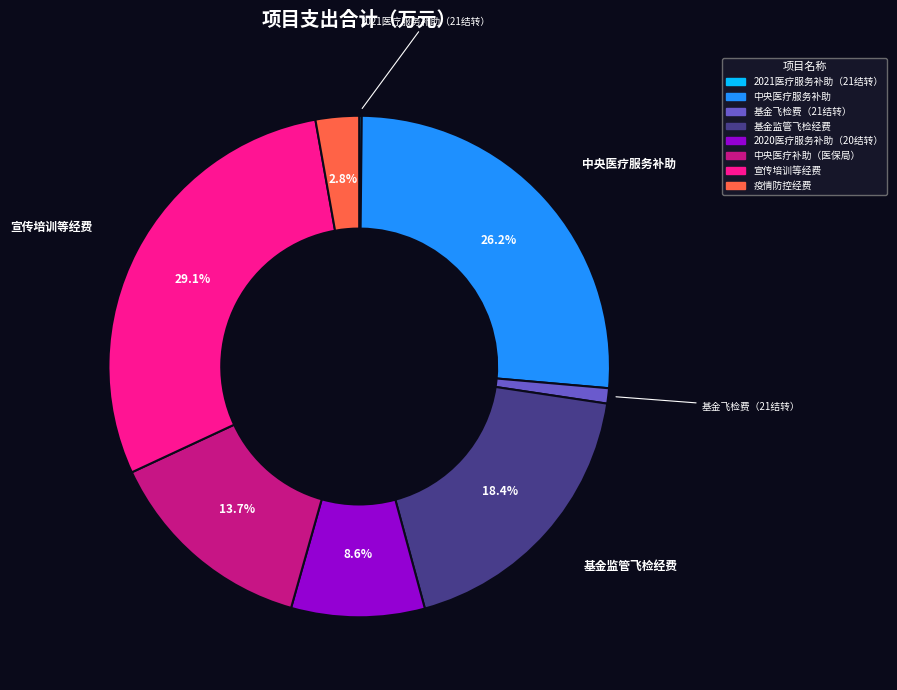

Is there any slice that represents more than half of the pie?

No